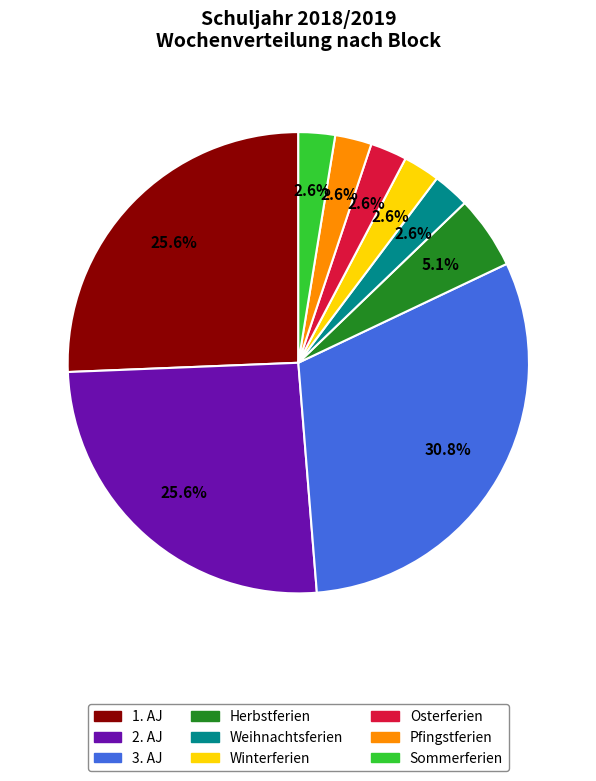

To the nearest percent, what portion does 2. AJ represent?

26%